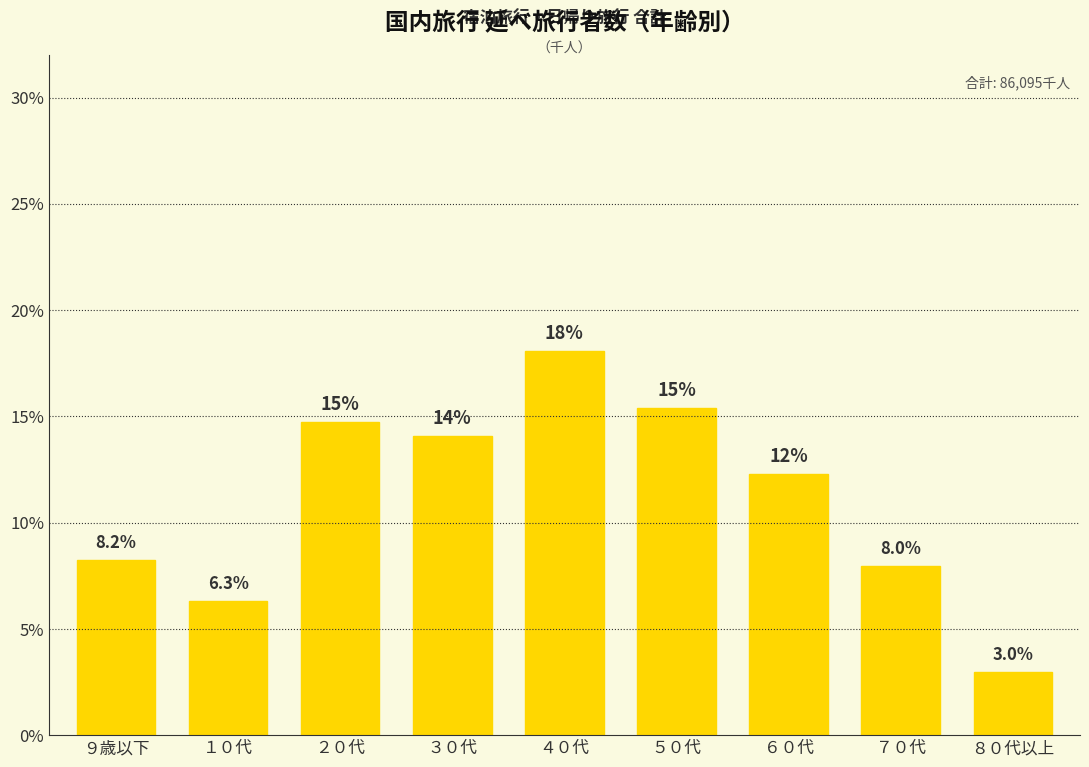

At which category does the chart reach its minimum across all series?

８０代以上